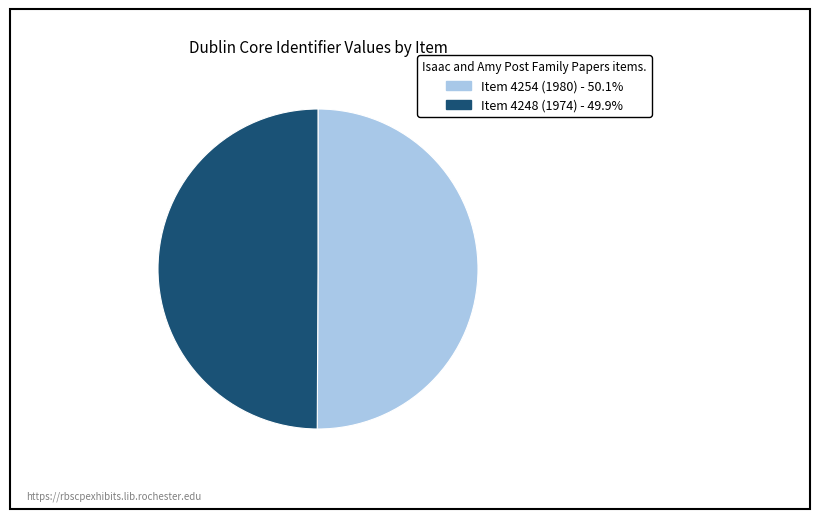

What is the ratio of the value at Item 4248 (1974) to the value at Item 4254 (1980)?

1.0